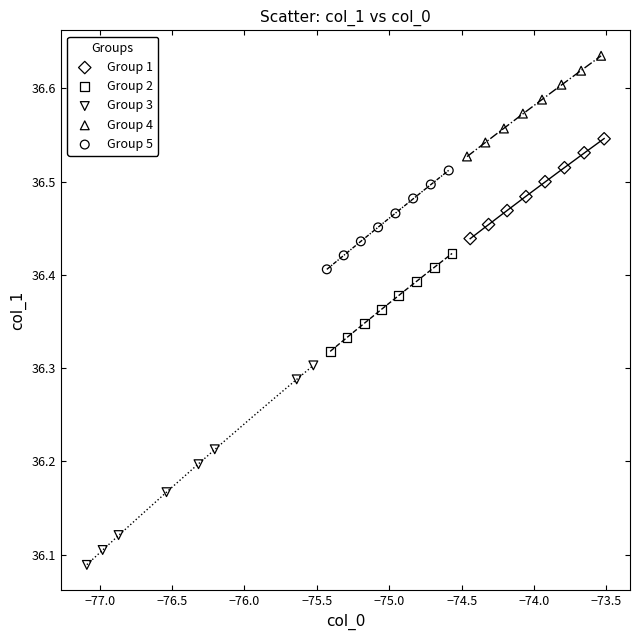

Which series reaches the maximum Y coordinate?

Group 4